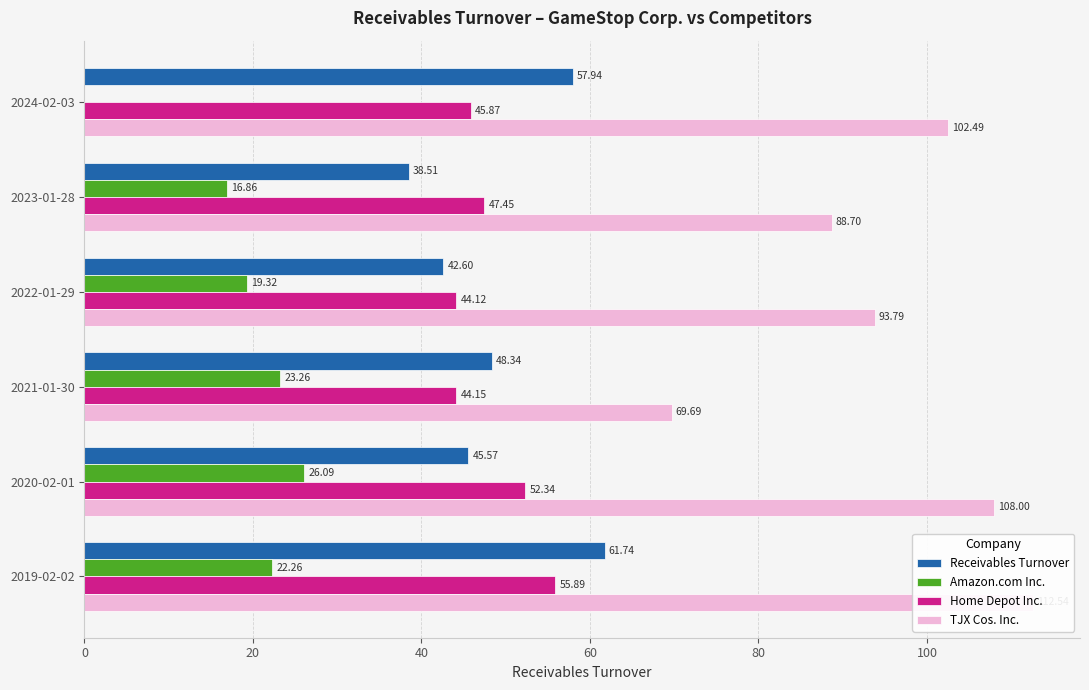

The value of TJX Cos. Inc. at 2022-01-29 is 93.8. True or false?

True